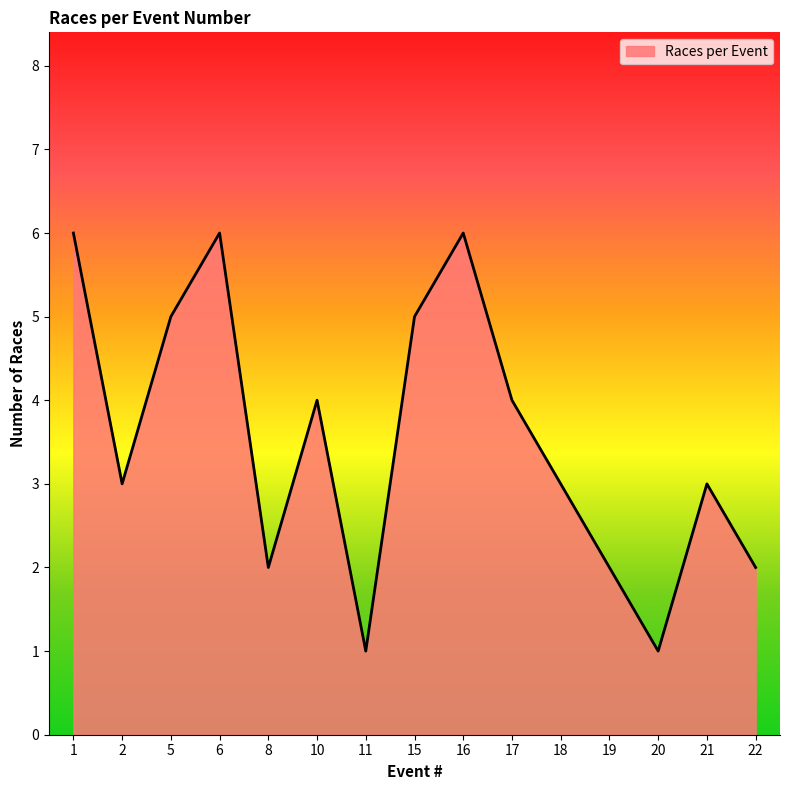

Where is the first local maximum?

6